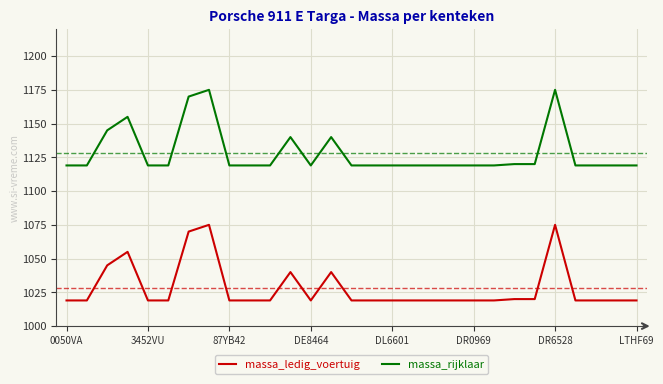

What are all the series names shown in the legend?

massa_ledig_voertuig, massa_rijklaar